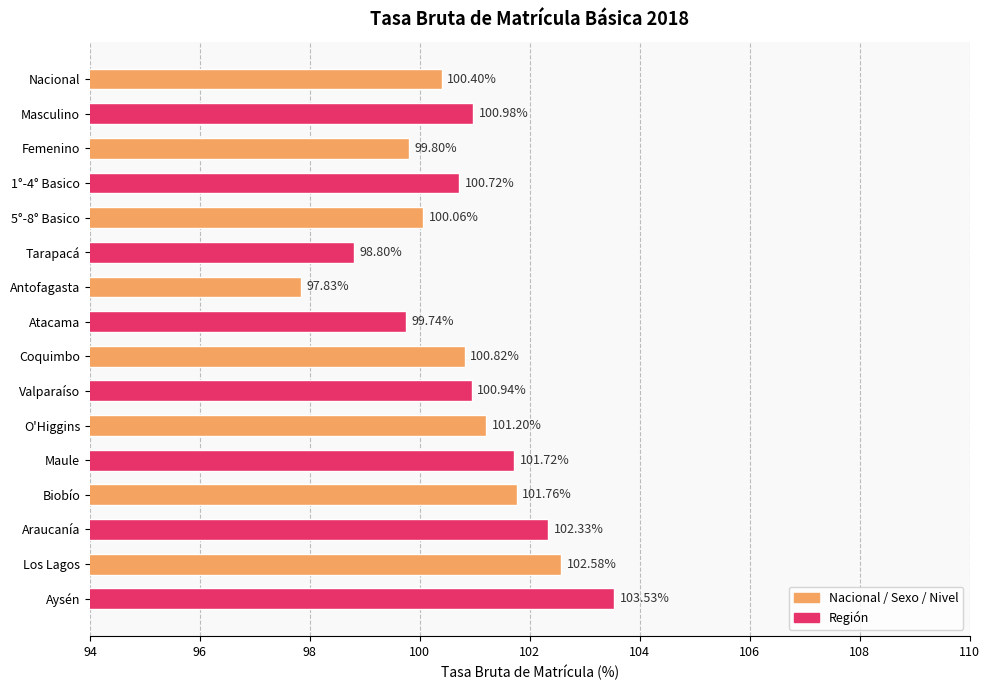

Count the number of categories in the chart.

16